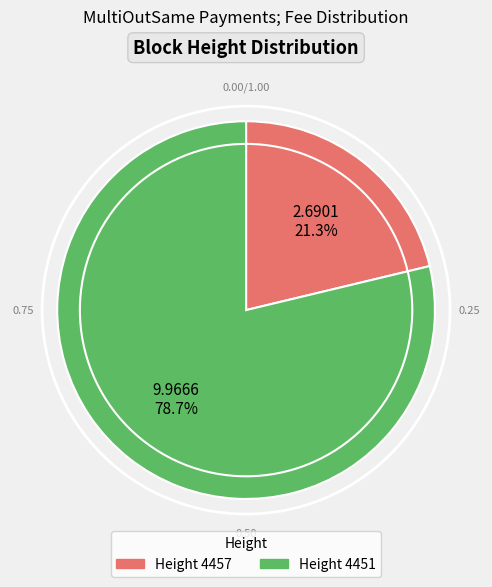

Count the number of slices in the pie.

2